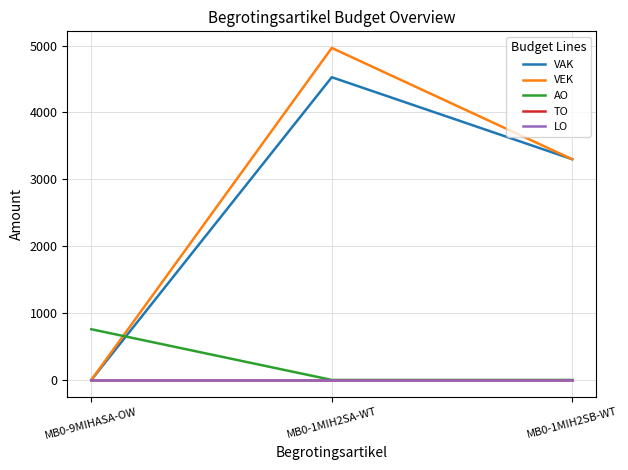

Reading left to right, list all the values displayed in this chart.

VAK: 0	4526	3300
VEK: 0	4964	3300
AO: 758	0	0
TO: 0	0	0
LO: 0	0	0